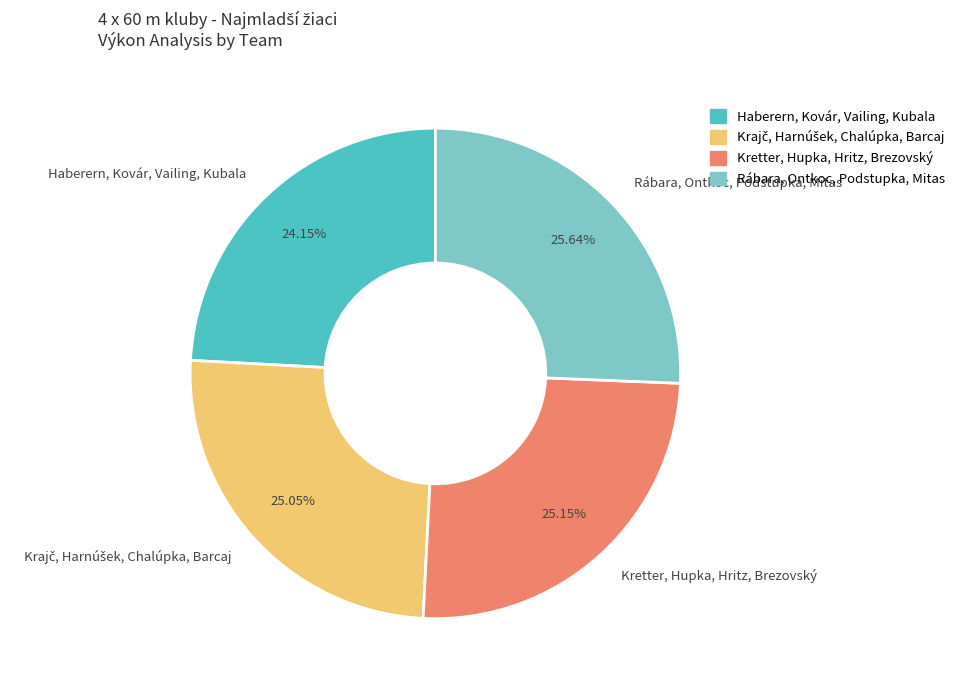

What percentage do Haberern, Kovár, Vailing, Kubala and Kretter, Hupka, Hritz, Brezovský together represent?

49.3%